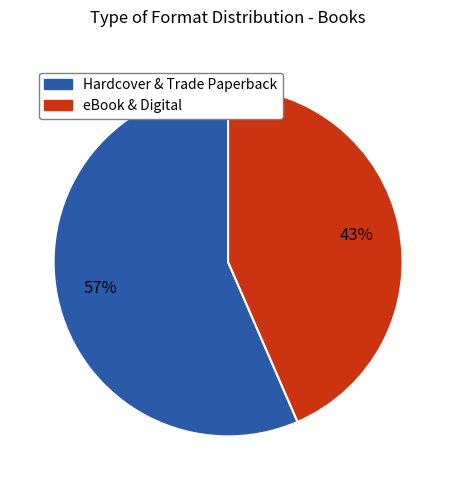

Is there any slice that represents more than half of the pie?

Yes